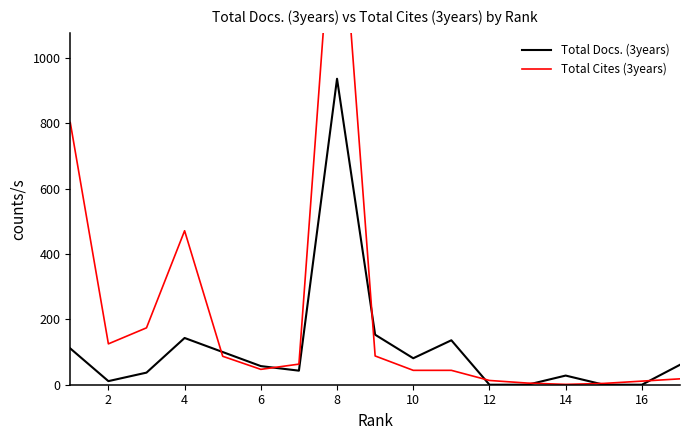

Does the chart have visible grid lines?

No